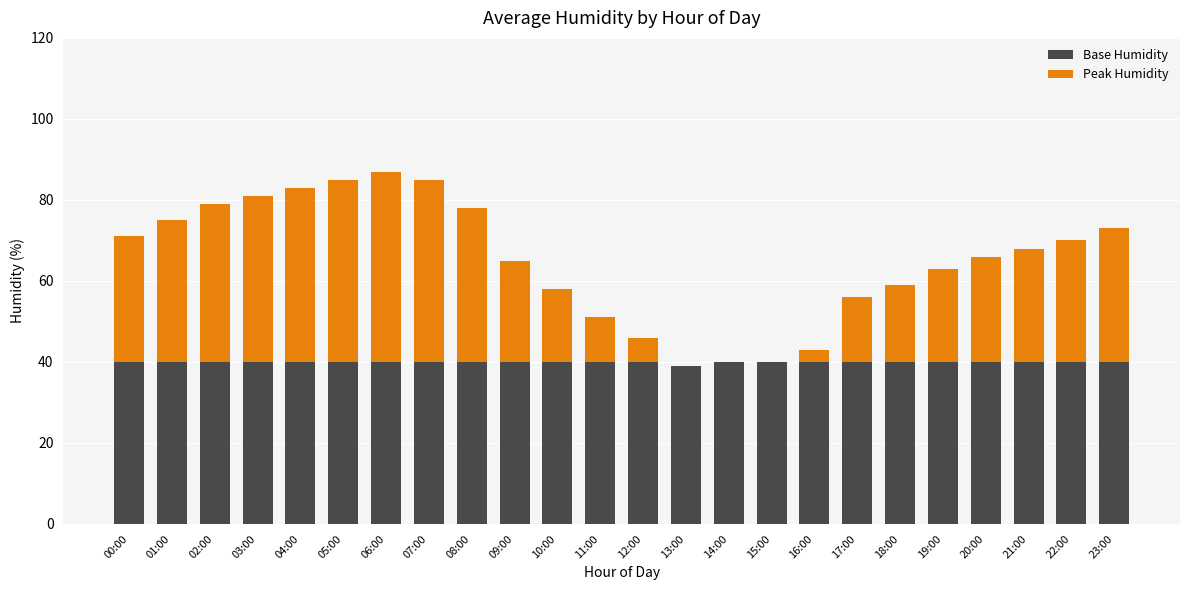

What is the sum of all Base Humidity values?

959